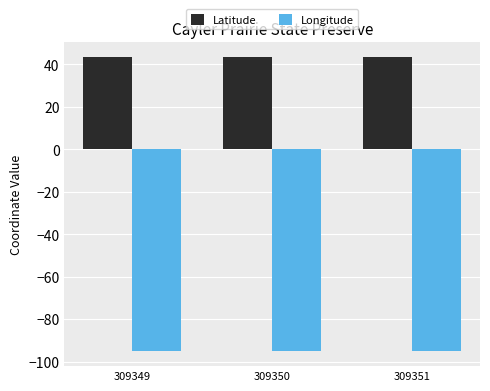

What is the difference between the highest and lowest values at 309349?

138.6